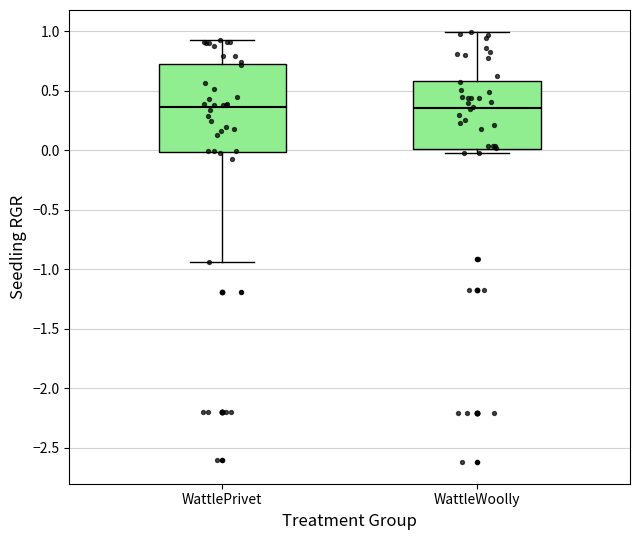

Where is the upper edge of the box for WattleWoolly on the y-axis? The values are not printed on the chart, so give them approximately, as read against the axis.

0.60